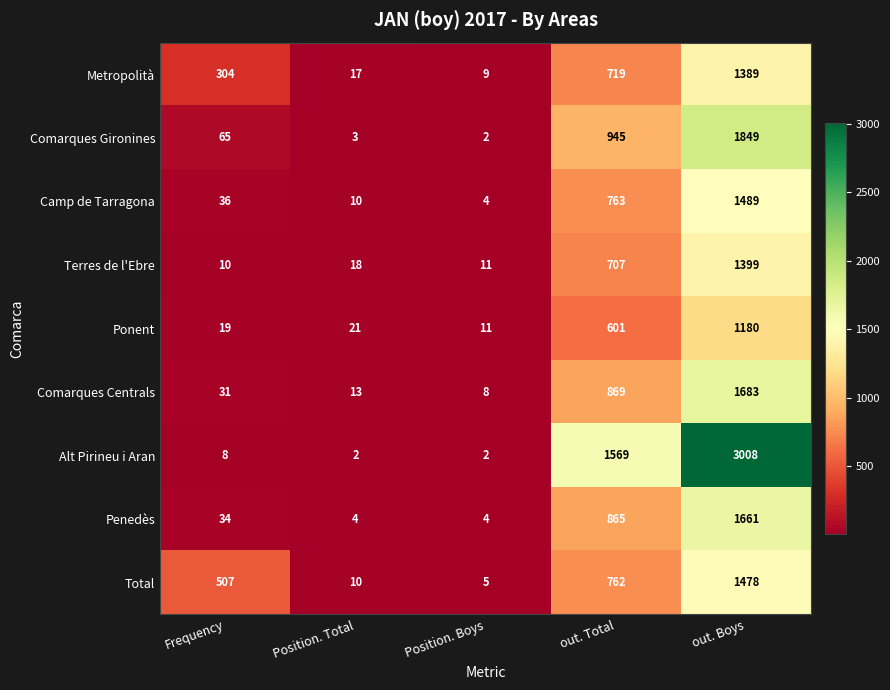

At out. Total, list the series in order from largest to smallest.

Alt Pirineu i Aran, Comarques Gironines, Comarques Centrals, Penedès, Camp de Tarragona, Total, Metropolità, Terres de l'Ebre, Ponent